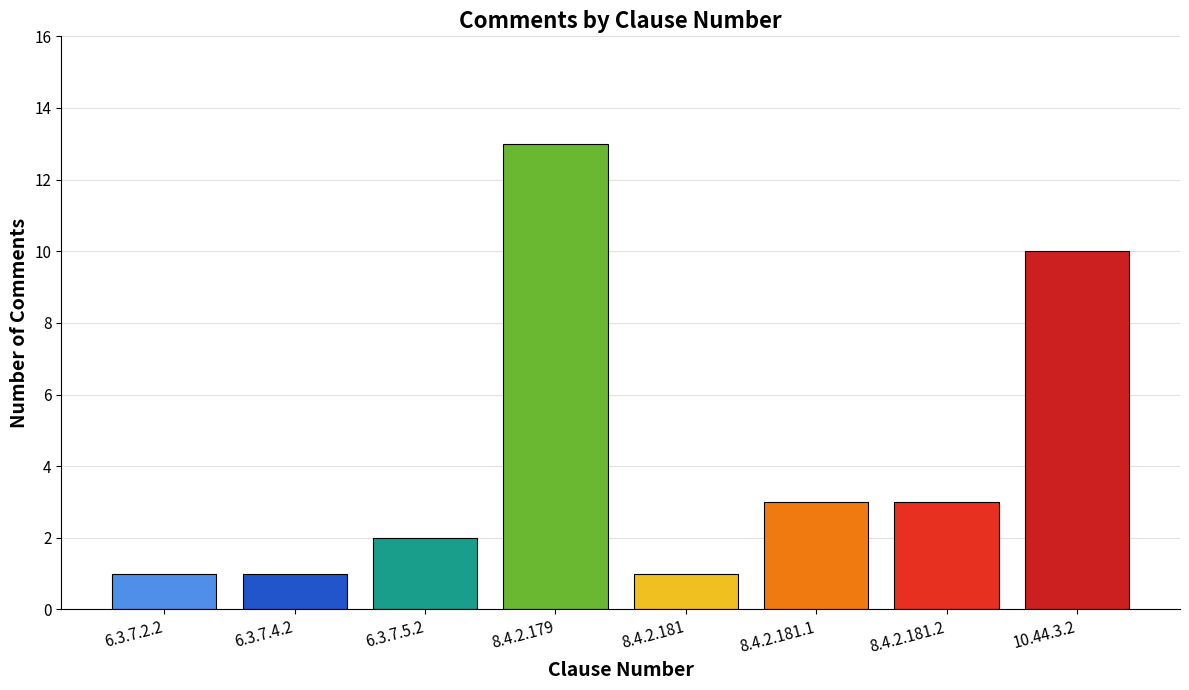

Reading left to right, extract all data points from this chart.

1	1	2	13	1	3	3	10